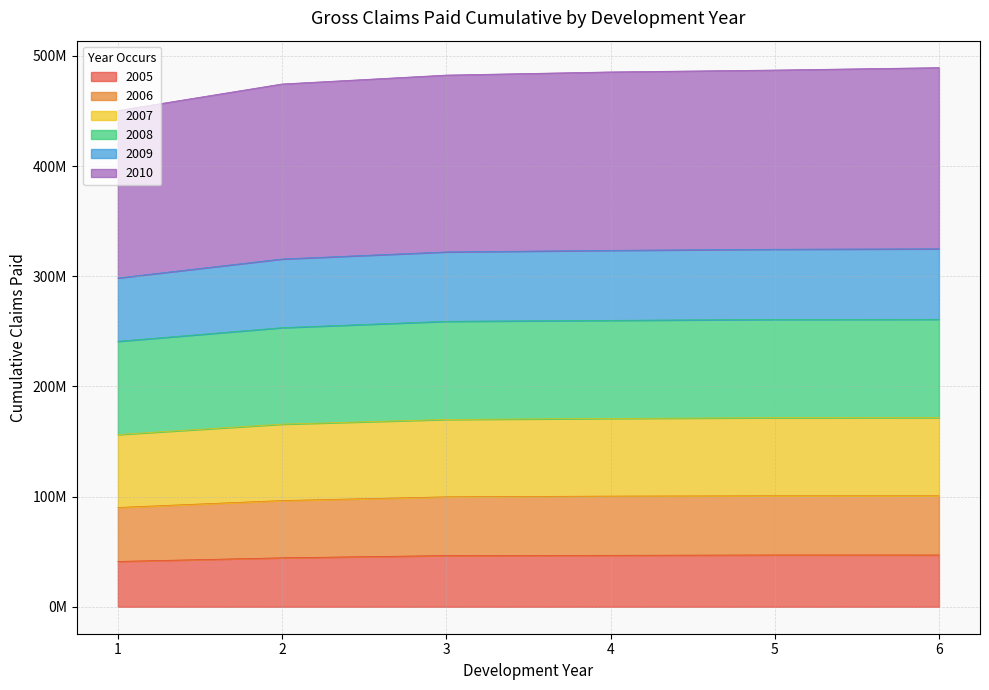

How many data points in 2005 are less than 46715090?

3